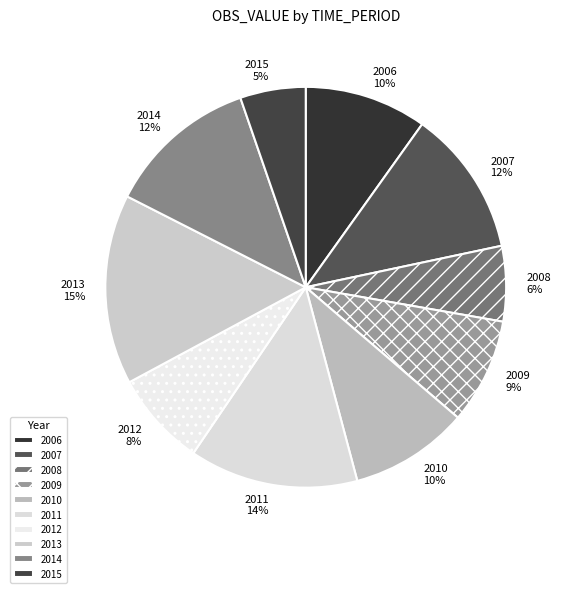

To the nearest percent, what portion does 2008 represent?

6%